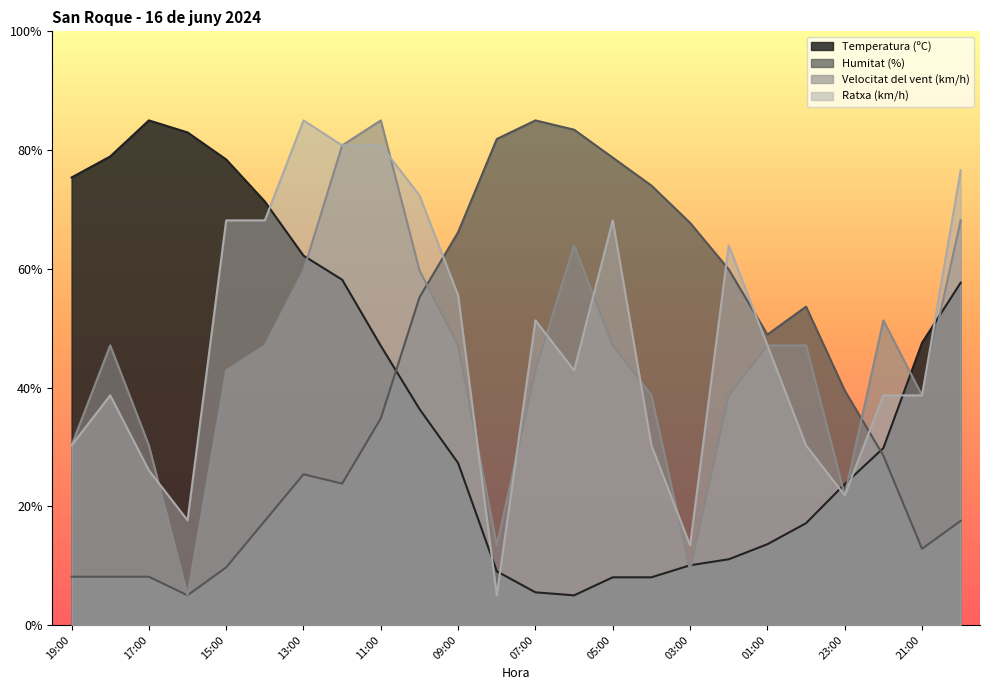

What is the difference between the Temperatura (ºC) values at 06:00 and 11:00?

42.0